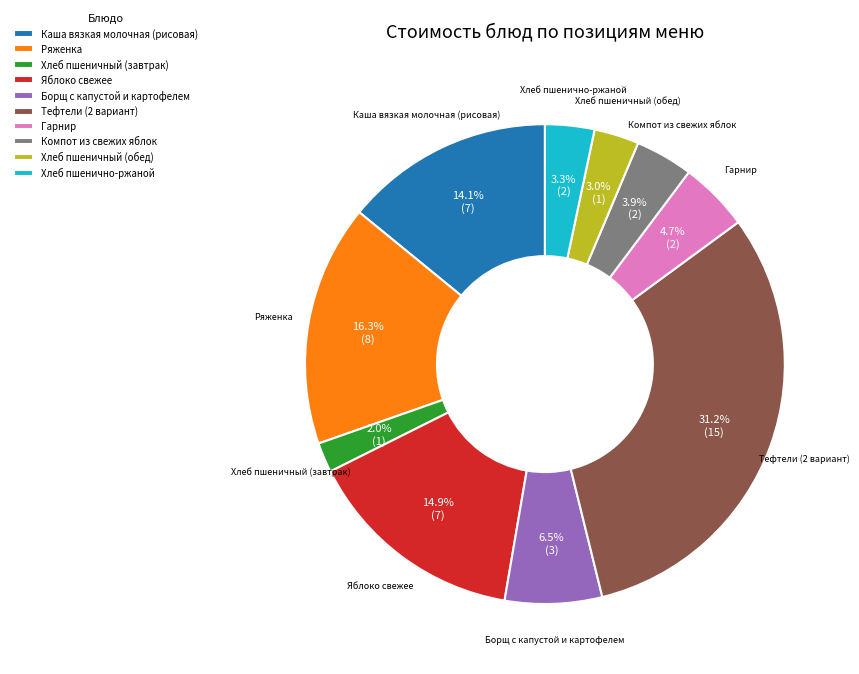

How many slices are in this pie chart?

10